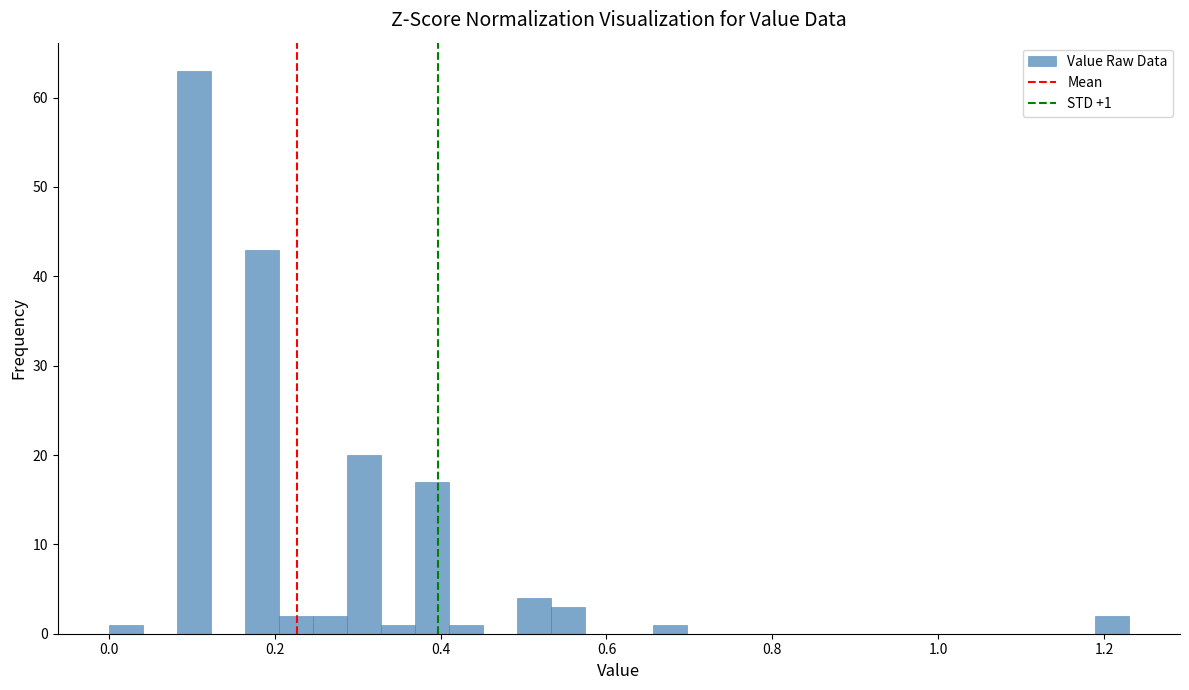

Around what value on the x-axis is the tallest bar? Give the approximate position of its centre, as read against the axis.

0.10